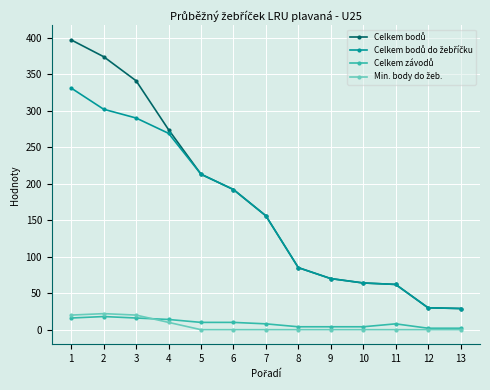

At how many categories does at least one series exceed 314?

3